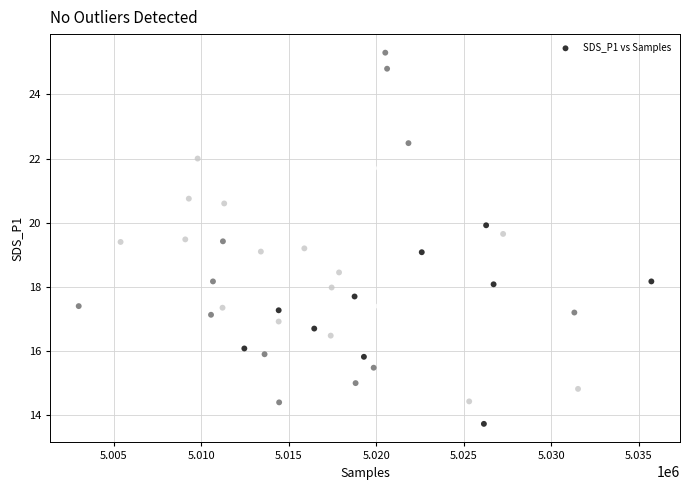

What is the range of Y values (max minus min)?

11.6